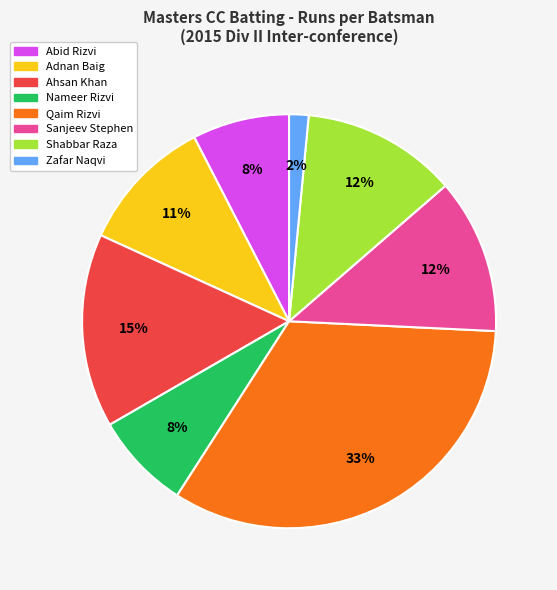

Is there any slice that represents more than half of the pie?

No